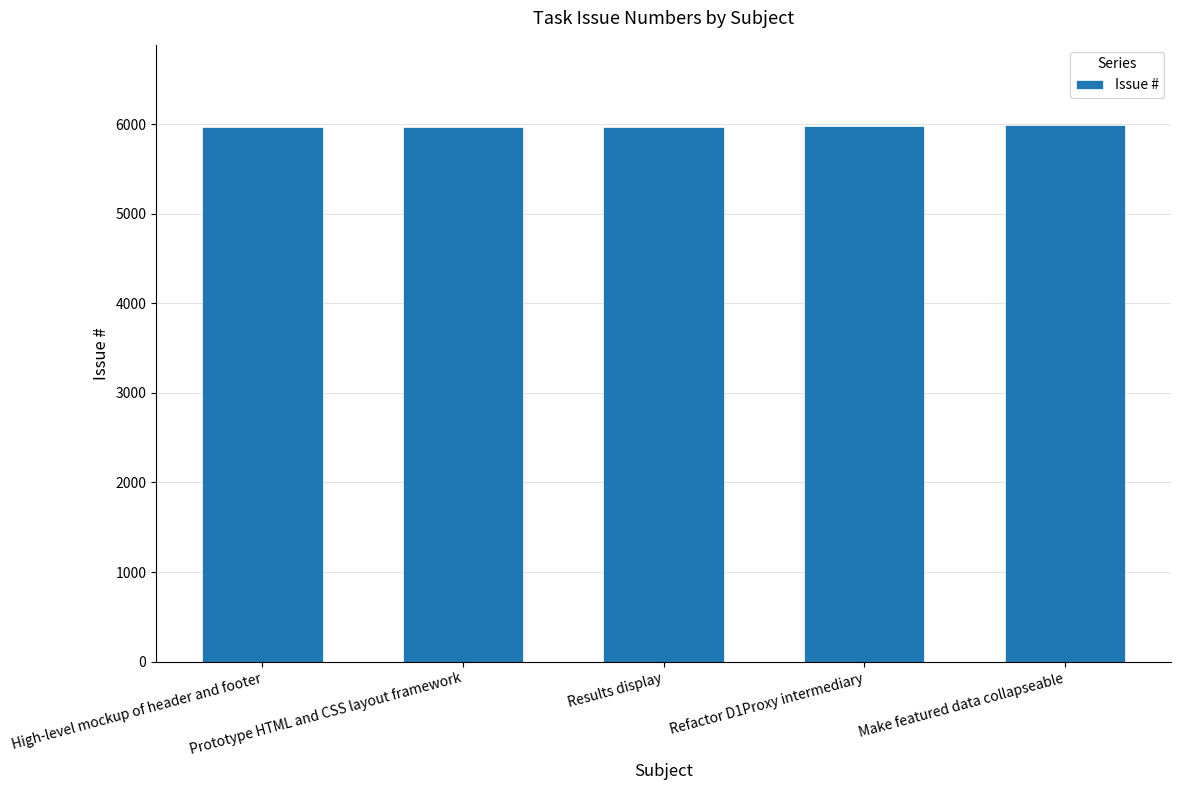

What is the sum of all values?

29858